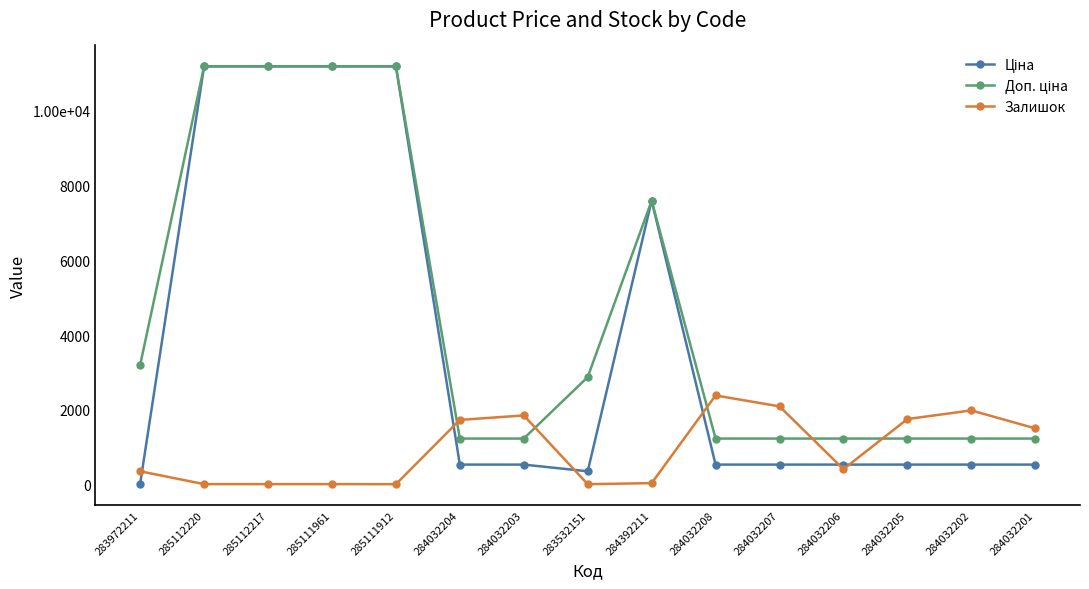

Does the chart have visible grid lines?

No